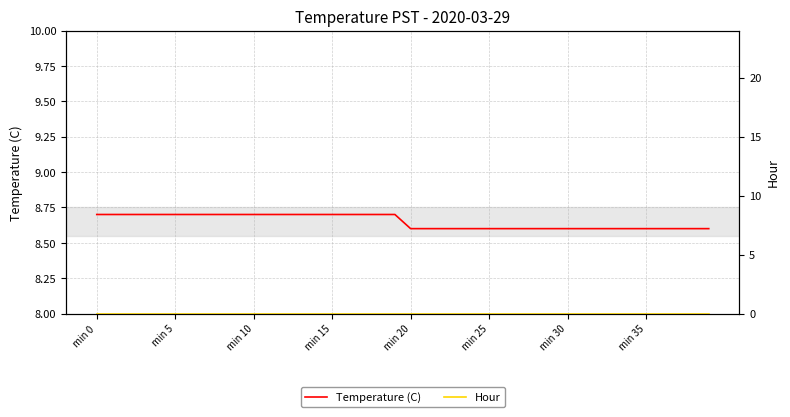

True or false: Temperature (C) has a value of 8.6 at 34.

True